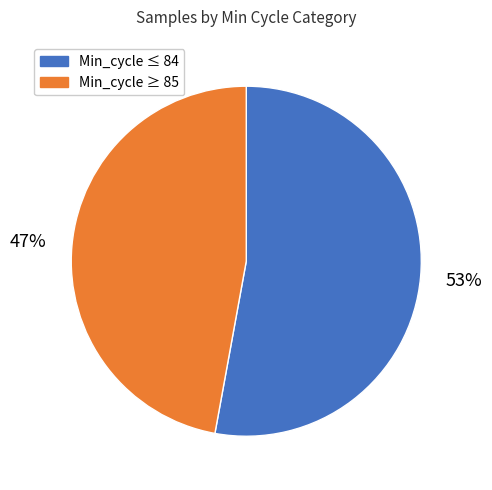

Is there any slice that represents more than half of the pie?

Yes